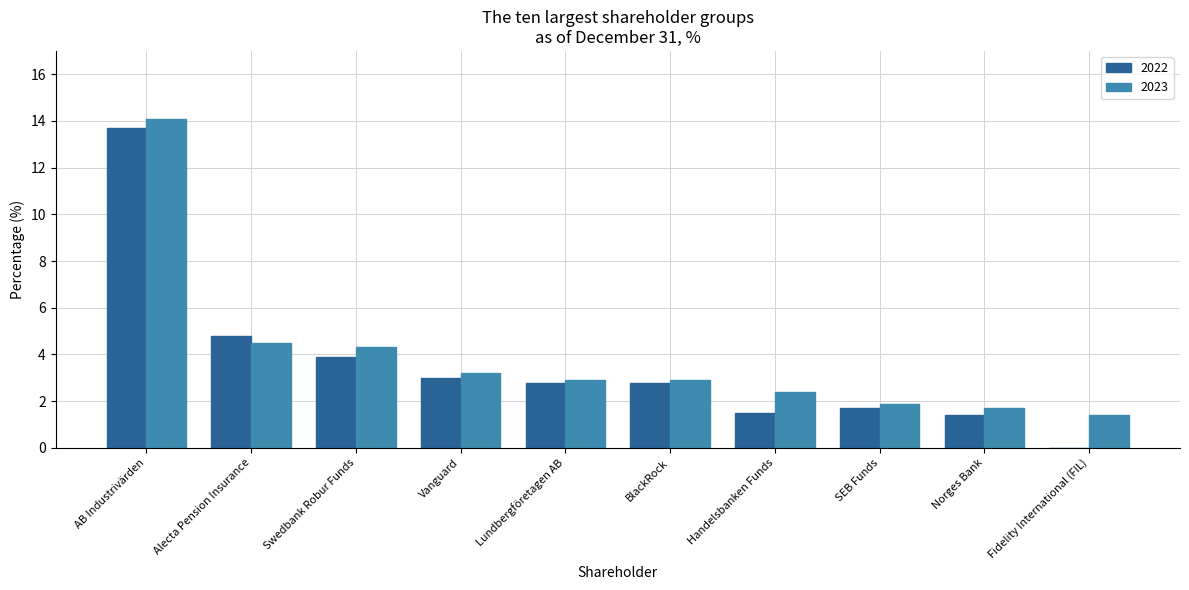

Between Swedbank Robur Funds and Vanguard, which series saw the biggest shift?

2023